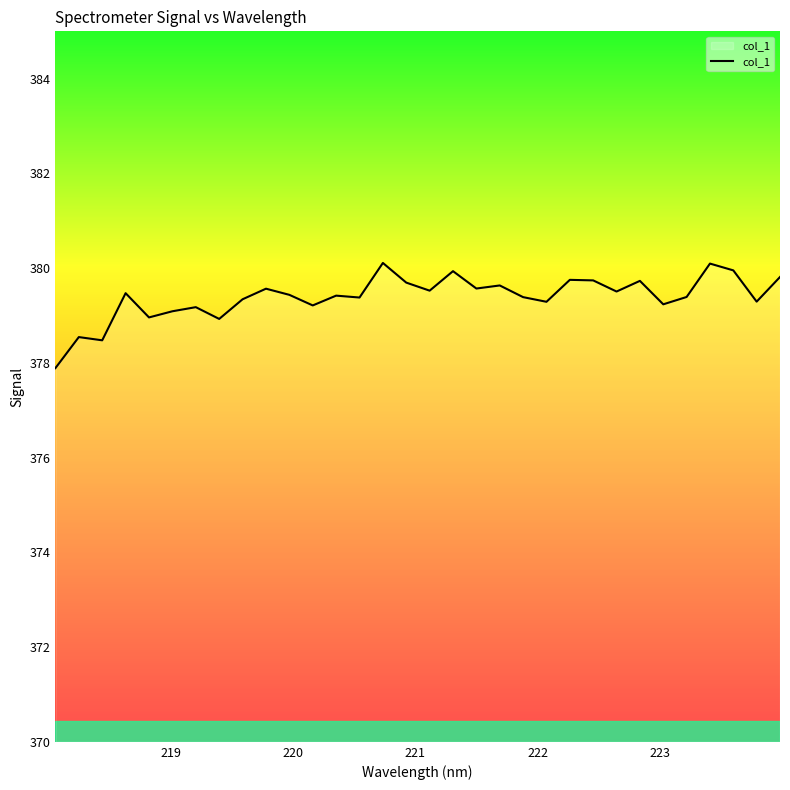

What is the difference between the maximum and minimum values?

2.2